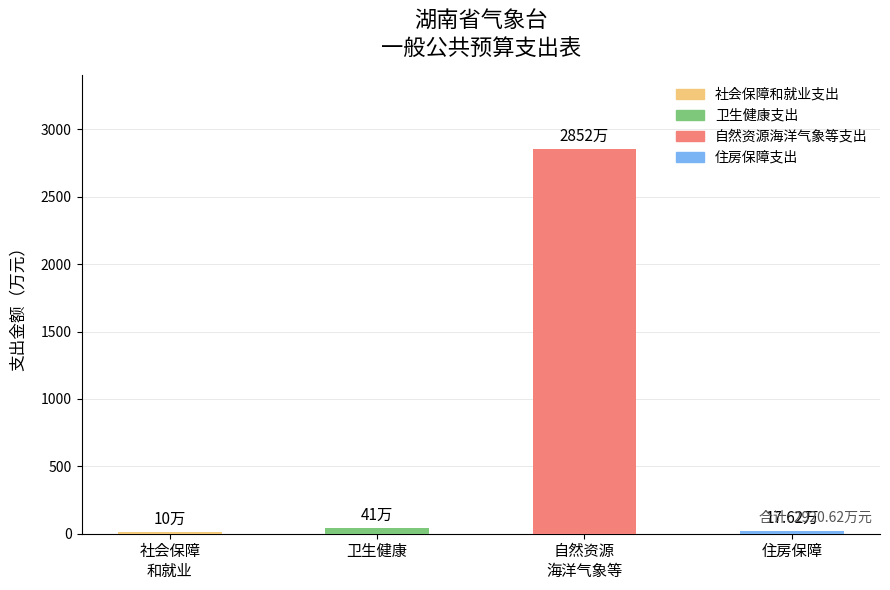

How many series are shown in this chart?

1